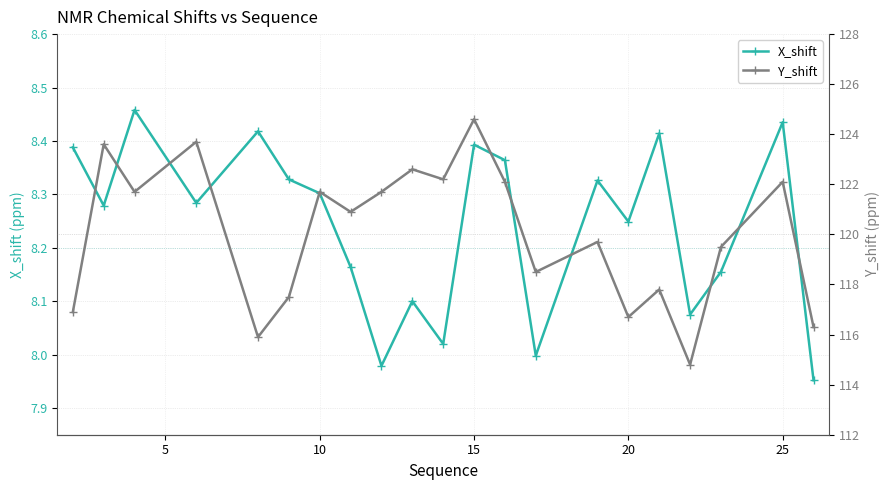

In X_shift, how many points are higher than both neighbors (excluding endpoints)?

7